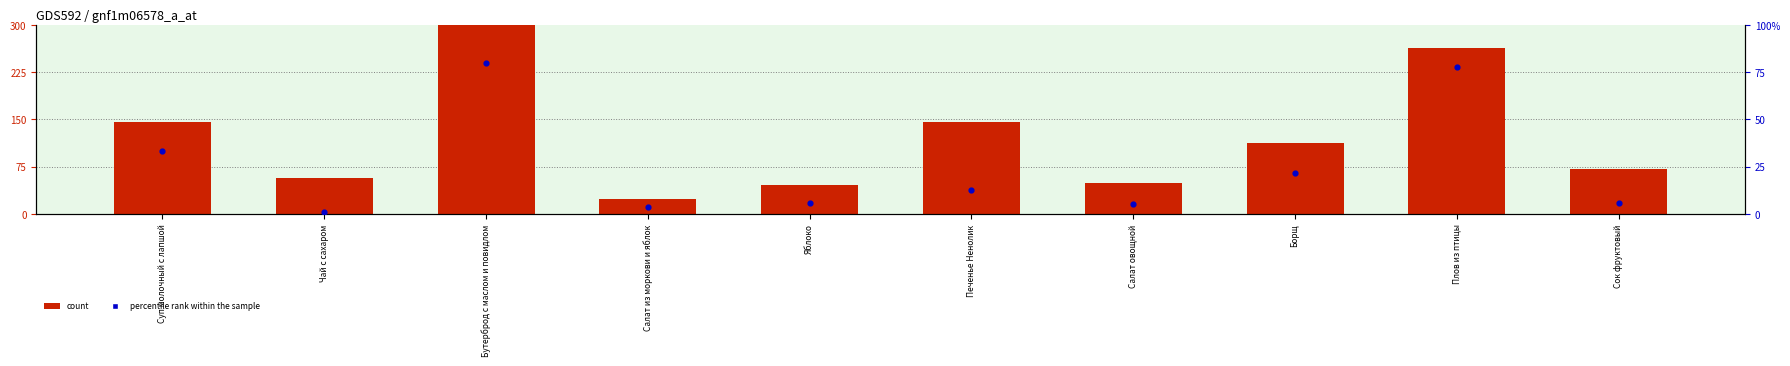

Is the value of Белки (scaled) at Чай с сахаром greater than the value of Калорийность at Салат из моркови и яблок?

No